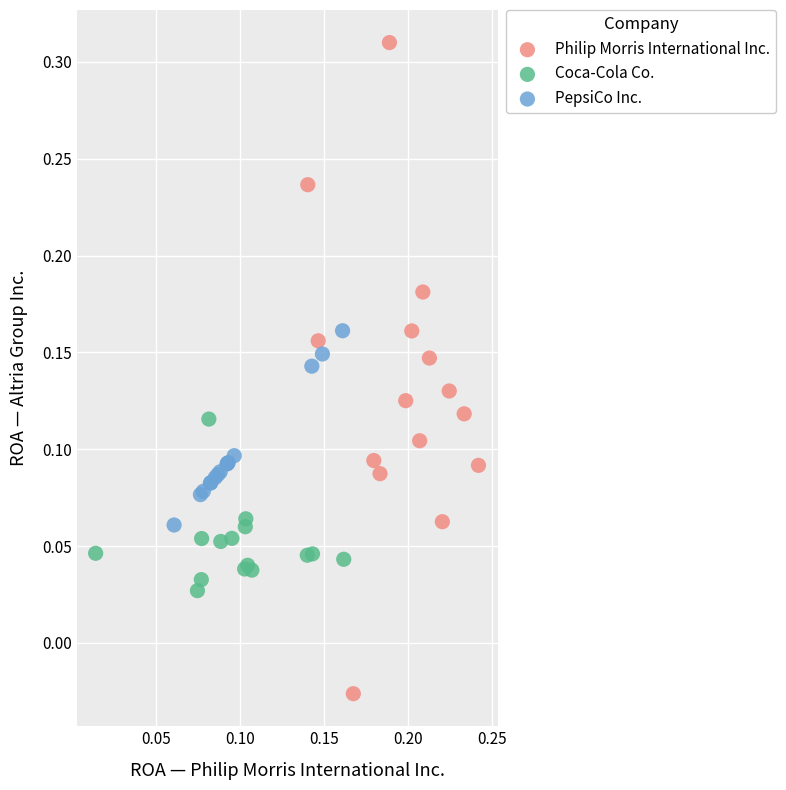

Which series reaches the maximum Y coordinate?

Philip Morris International Inc.